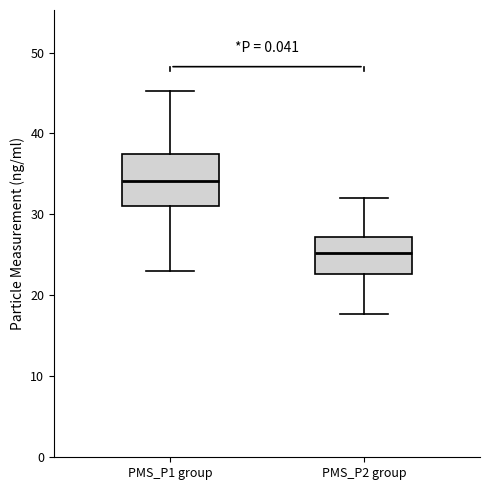

Reading left to right, read every box against the y-axis: the position of its median line, the range the box covers, and the ends of its whiskers. The values are not printed on the chart, so give them approximately, as read against the axis.

PMS_P1 group: median 34, box 31 to 38, whiskers 23 to 45
PMS_P2 group: median 25, box 23 to 27, whiskers 18 to 32